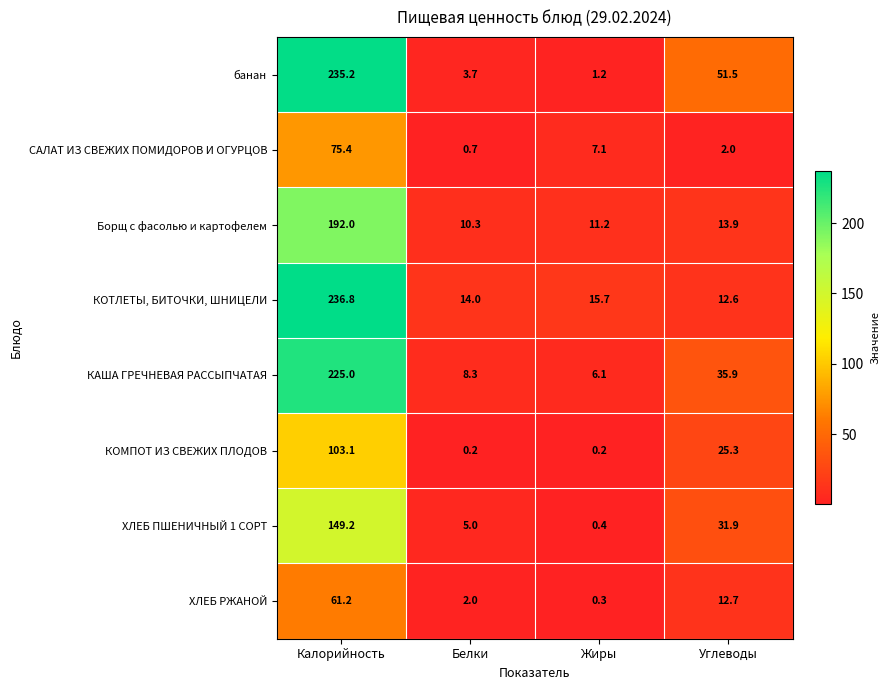

Which series has the largest range (max minus min)?

банан